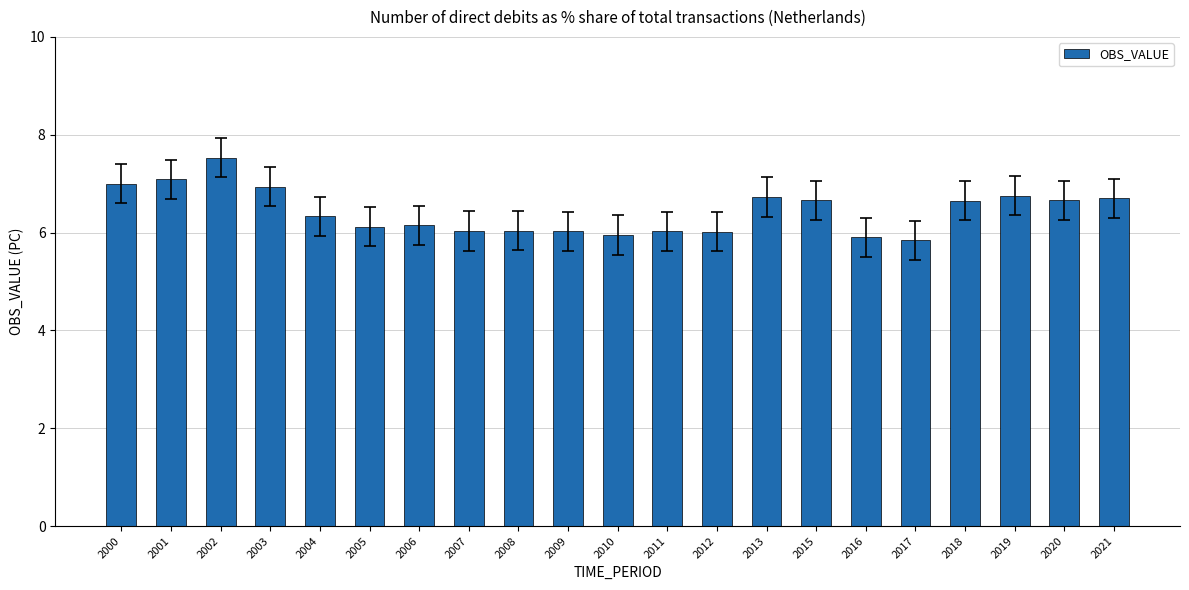

What value does the data have at 2003?

6.9